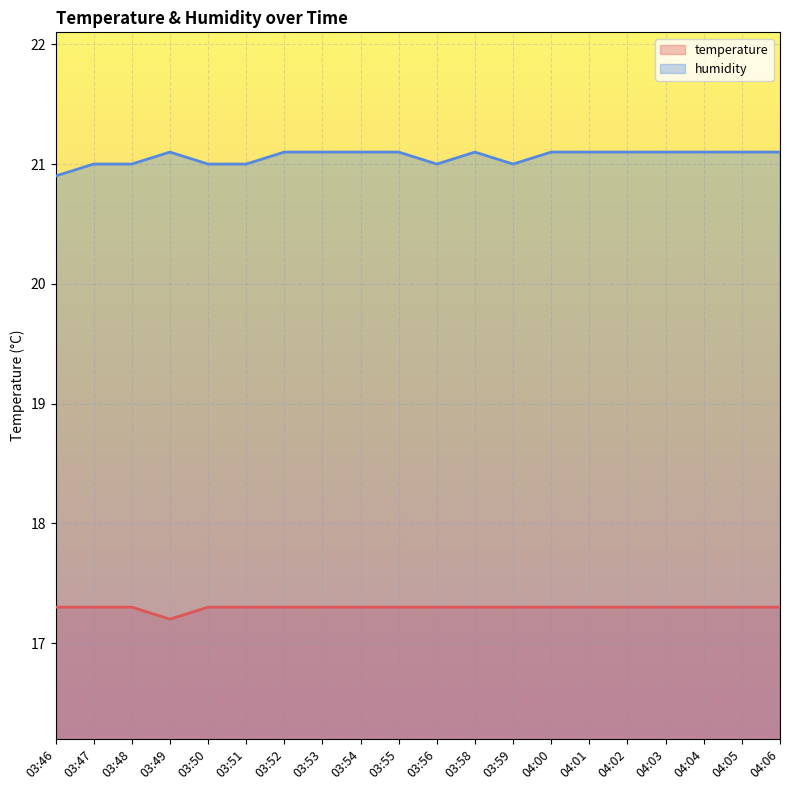

What position from the left is 04:06?

20